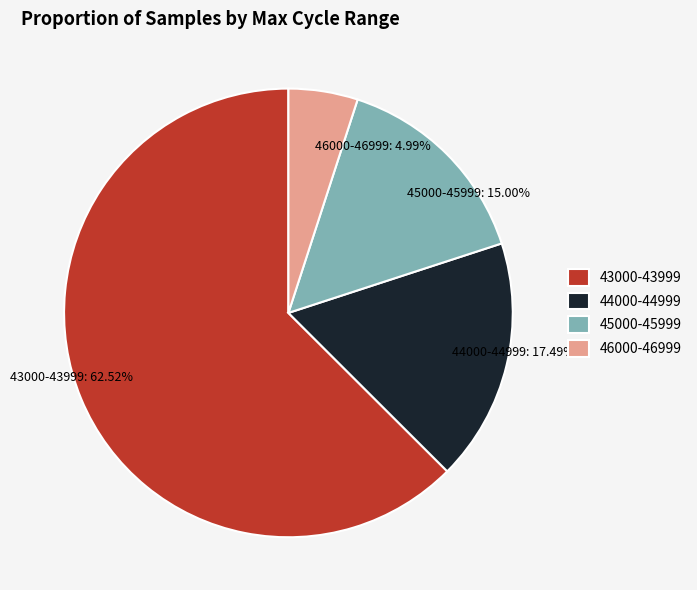

Is the sum of 43000-43999: 62.52% and 44000-44999: 17.49% greater than half?

Yes